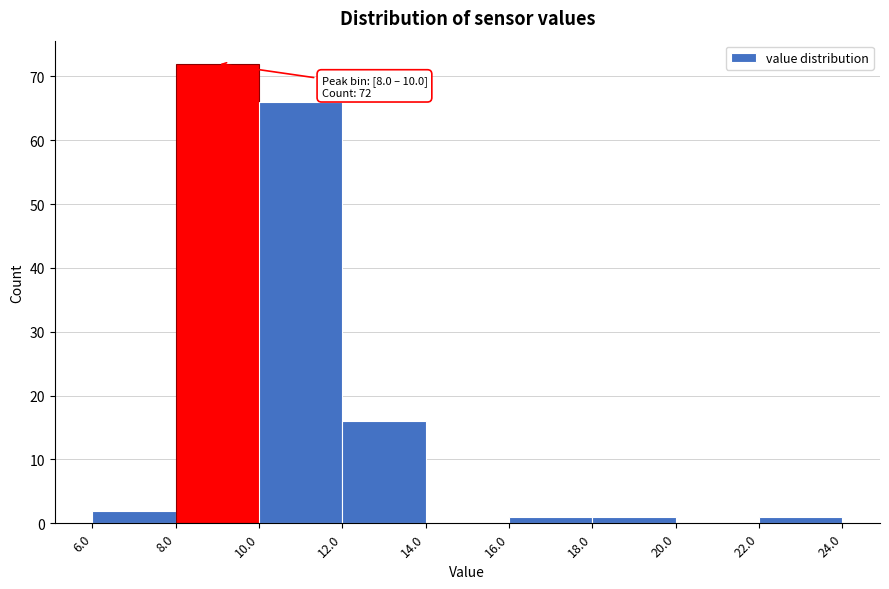

Which range on the x-axis has the tallest bar?

8.0 to 10.0